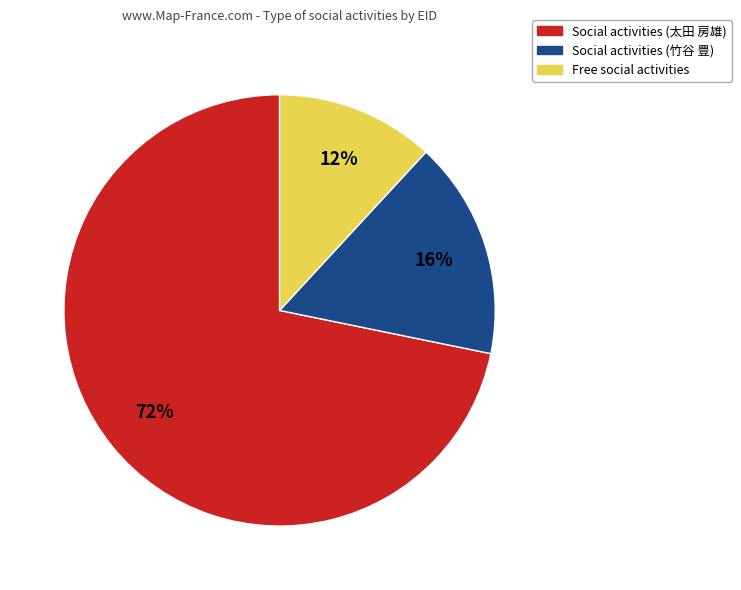

How many segments does this pie chart have?

3